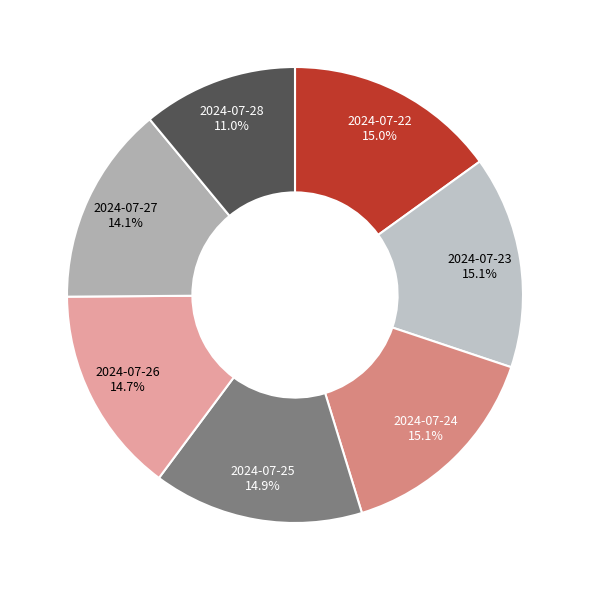

To the nearest percent, what is the combined percentage of 2024-07-26 and 2024-07-24?

30%